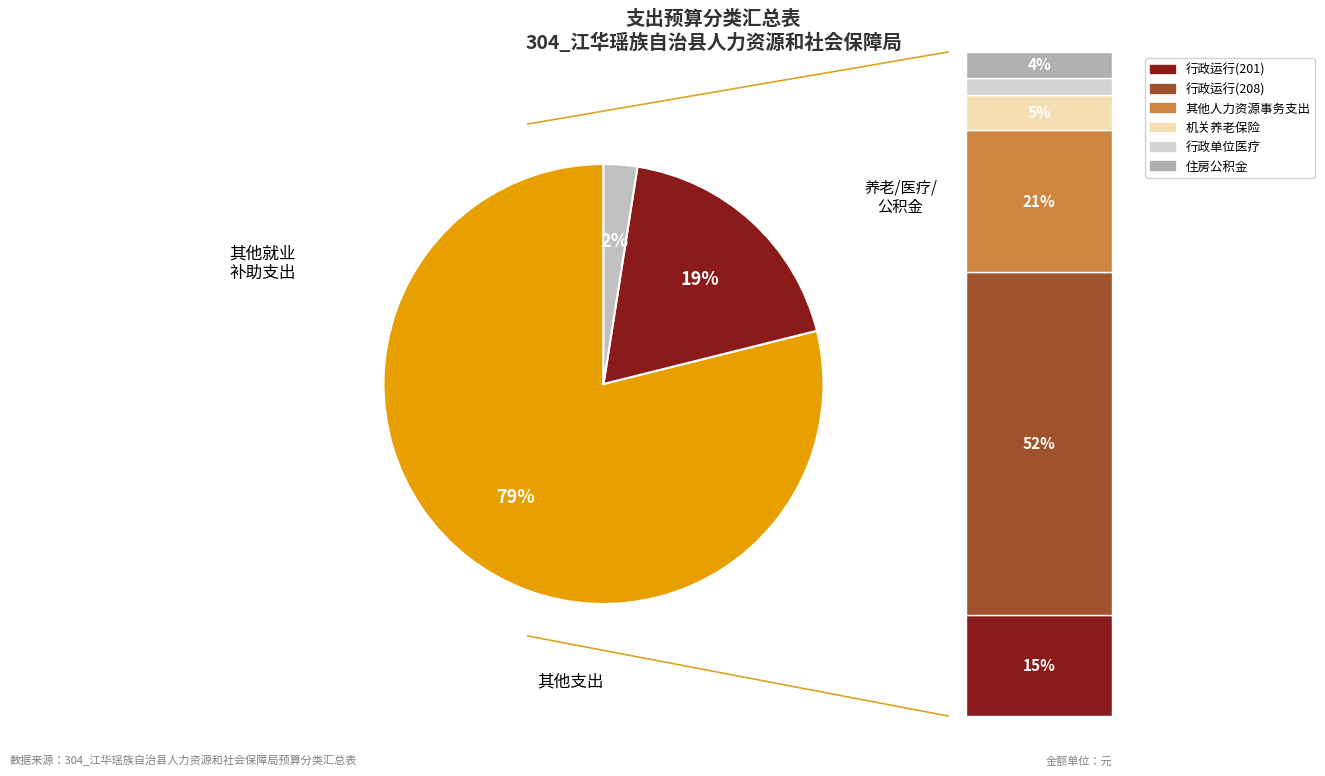

Which category has the biggest portion of the pie?

其他就业补助支出